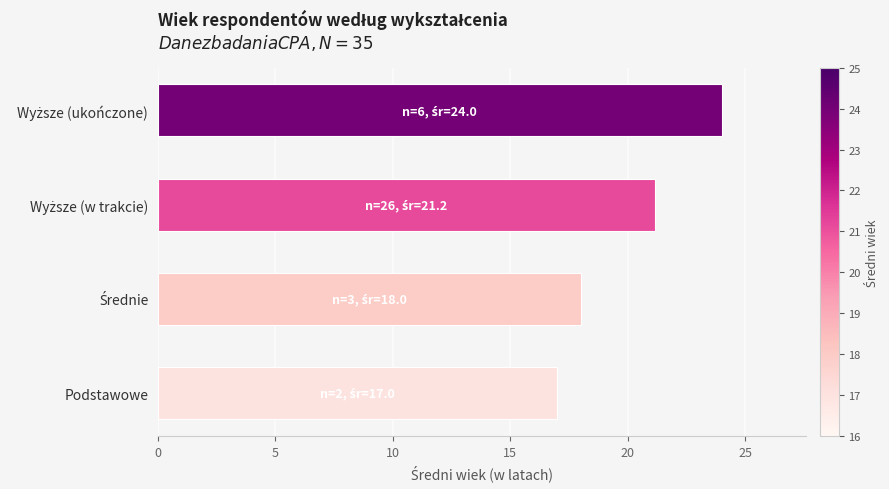

What value does the data have at Podstawowe?

17.0